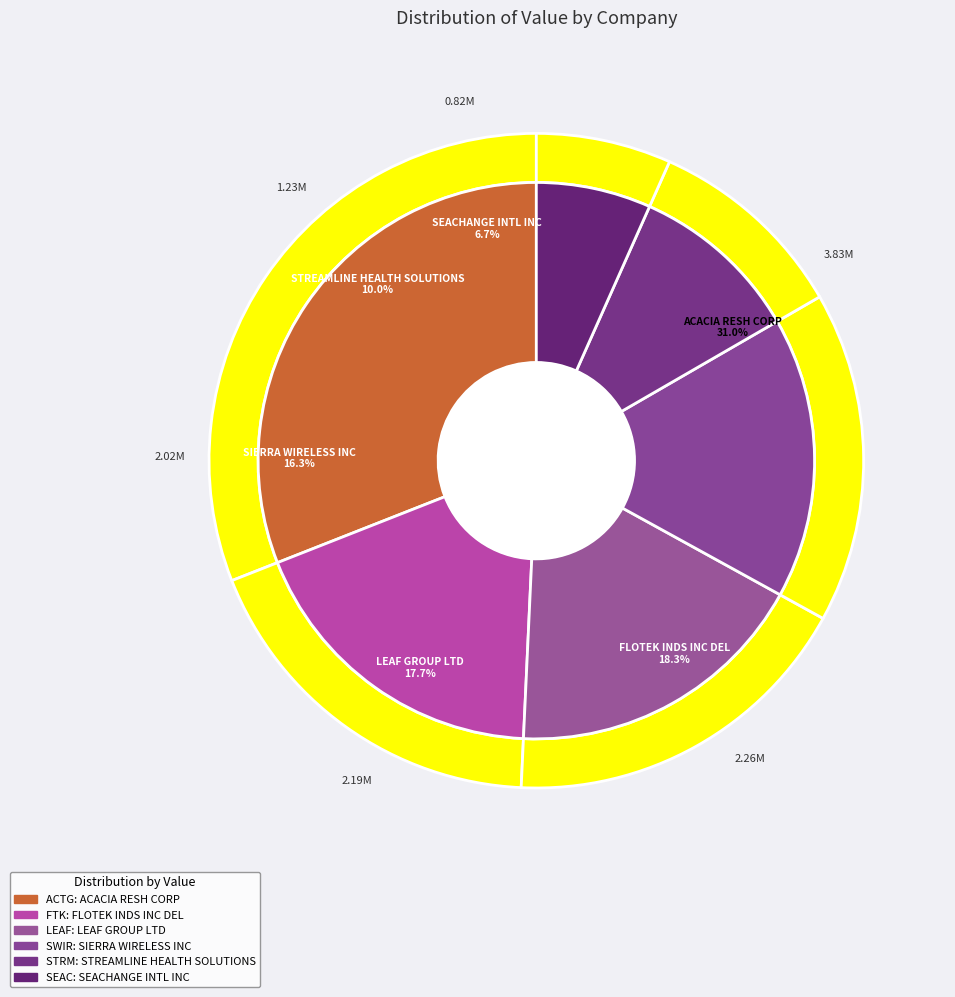

Which category has the biggest portion of the pie?

ACACIA RESH CORP